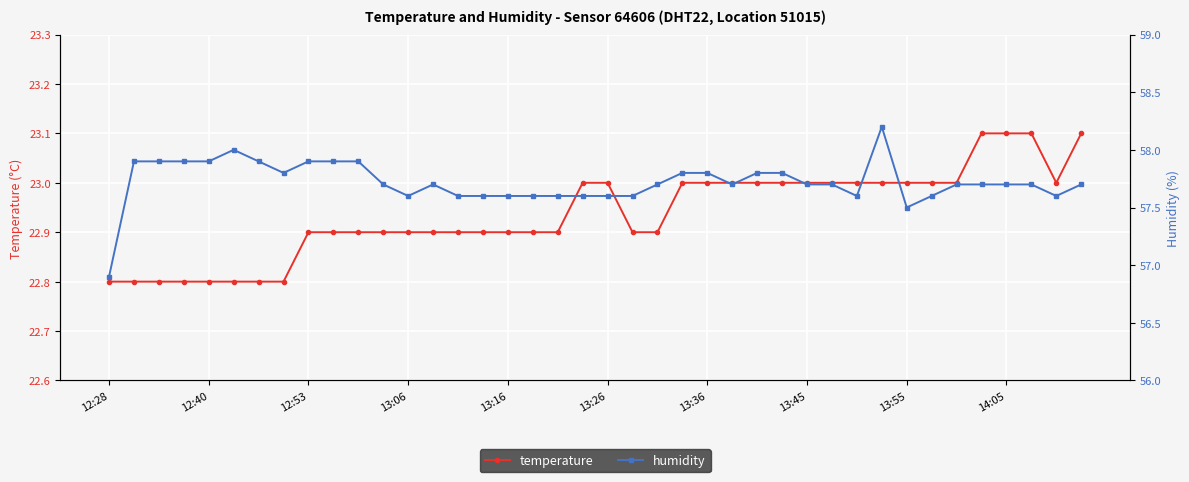

The value of temperature at 13:06 is 32.0. True or false?

False